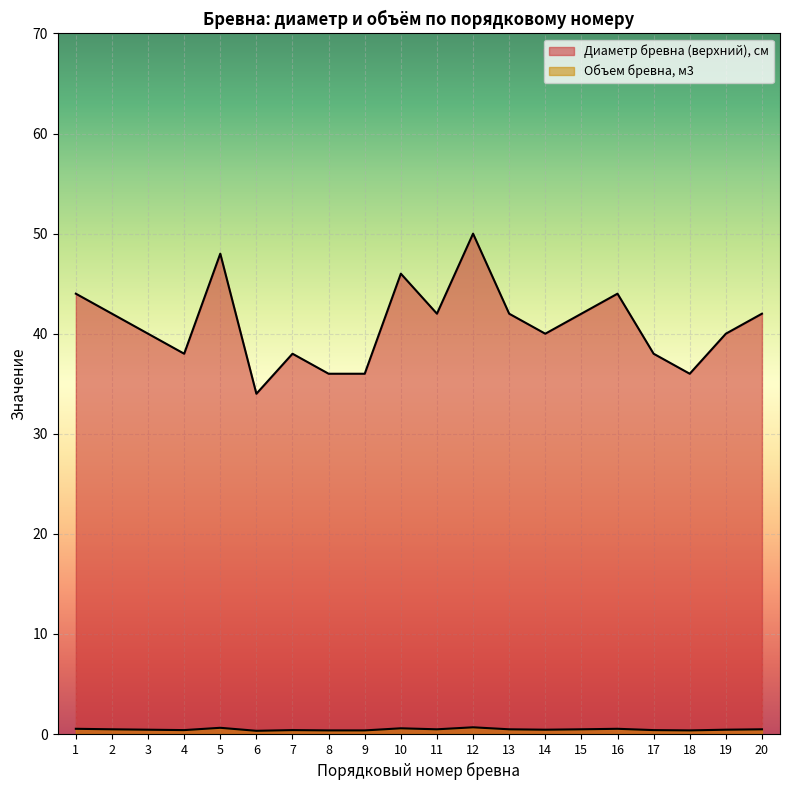

True or false: Диаметр бревна (верхний), см and Объем бревна, м3 cross at least once.

False